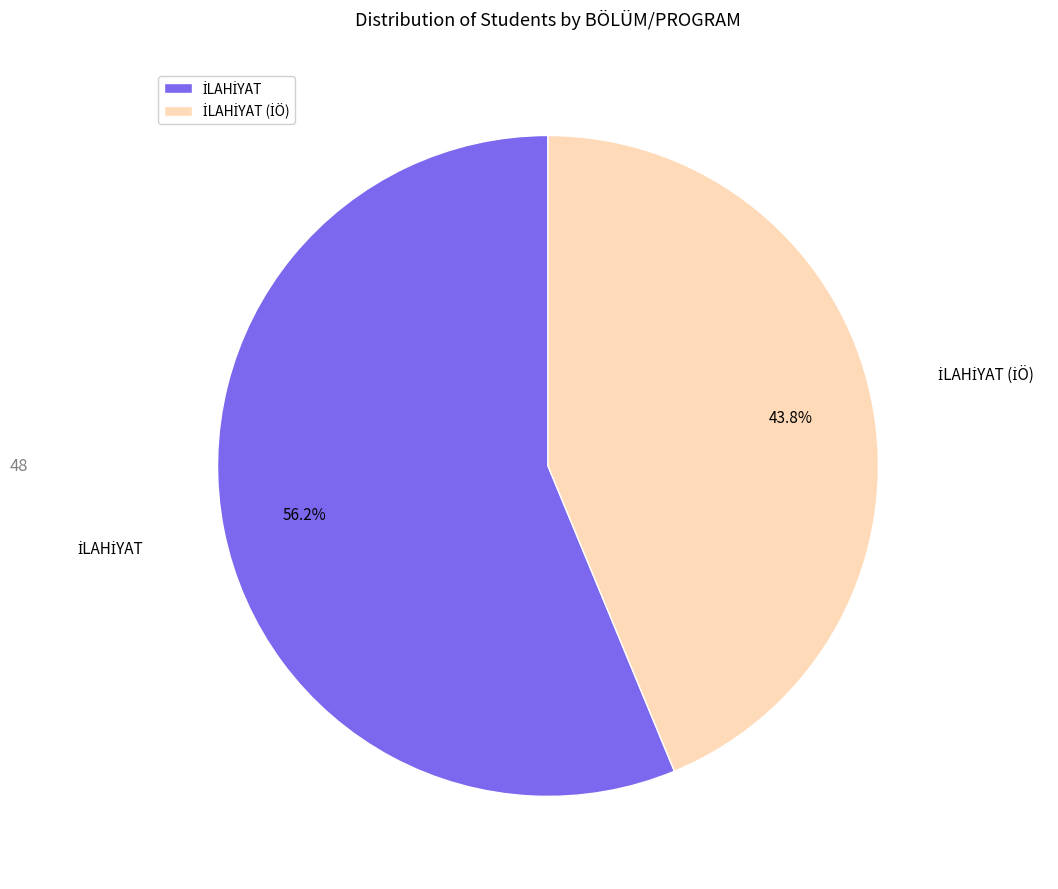

Is there a majority slice in this chart?

Yes